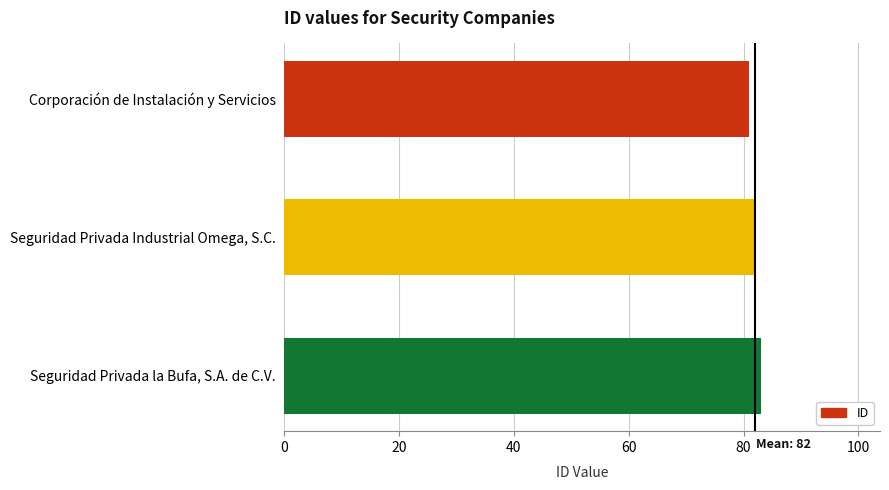

Rank the categories by value from highest to lowest.

Seguridad Privada la Bufa, S.A. de C.V., Seguridad Privada Industrial Omega, S.C., Corporación de Instalación y Servicios